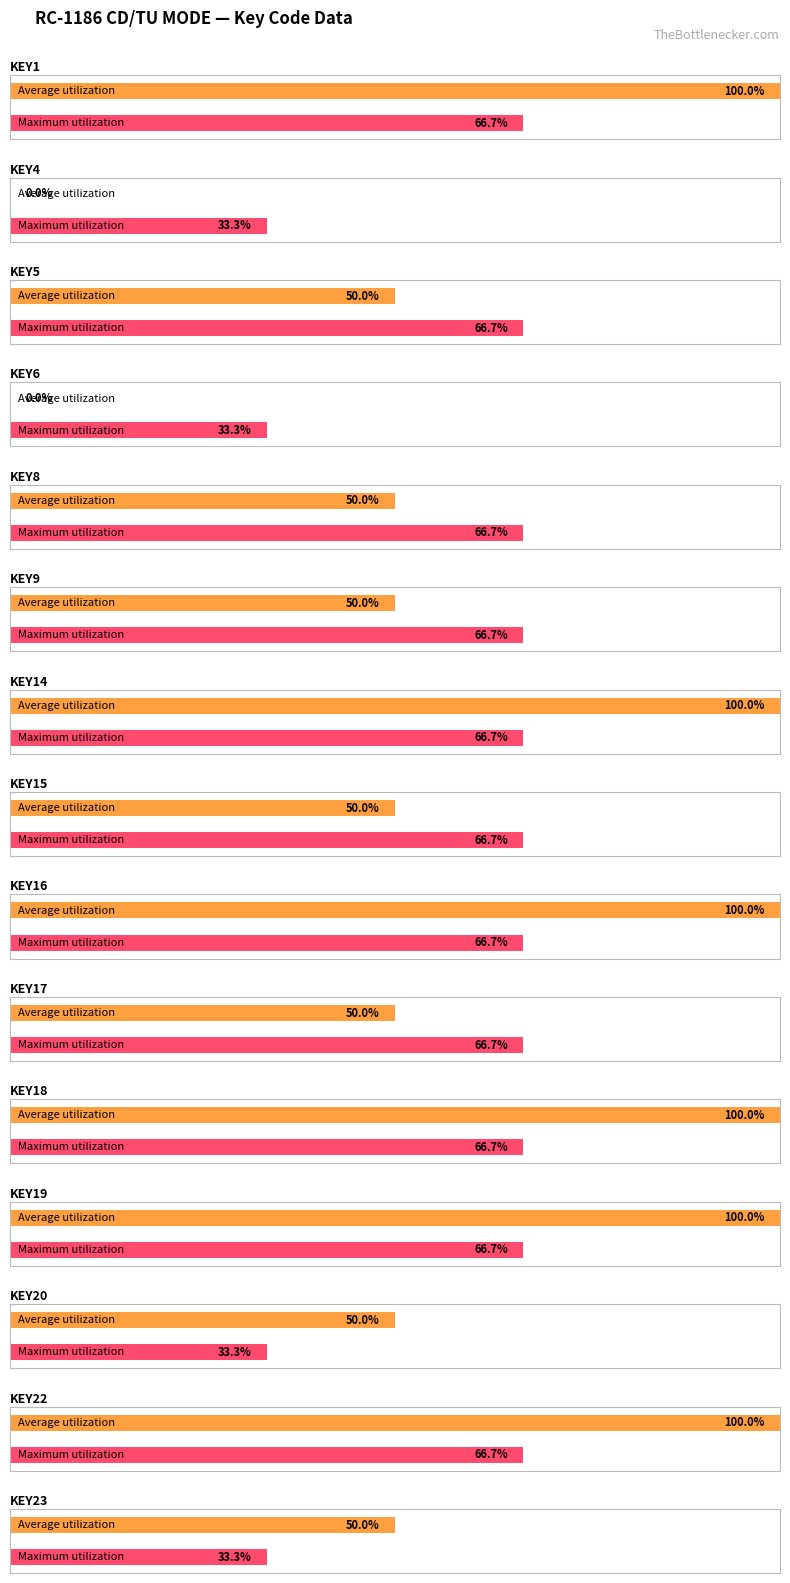

Count the number of categories in the chart.

15